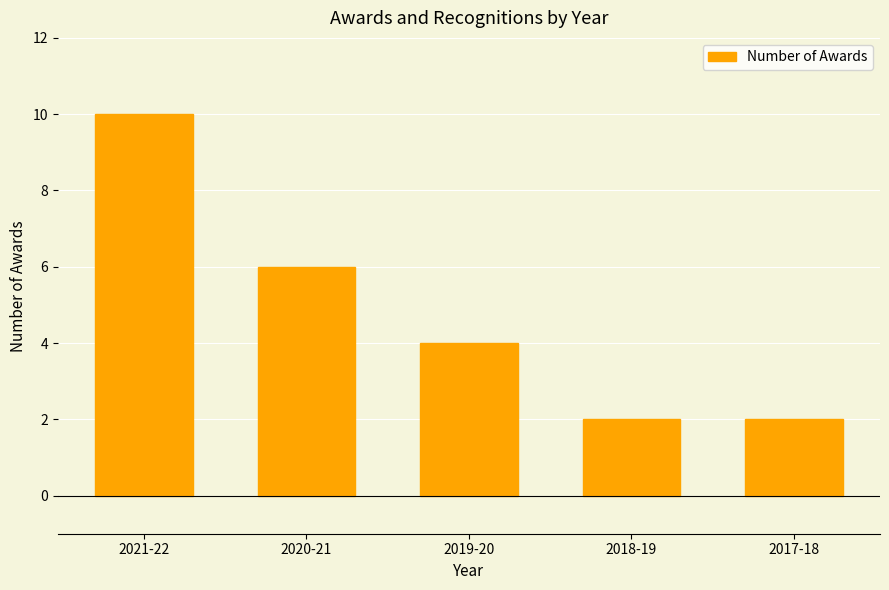

What position from the left is 2017-18?

5